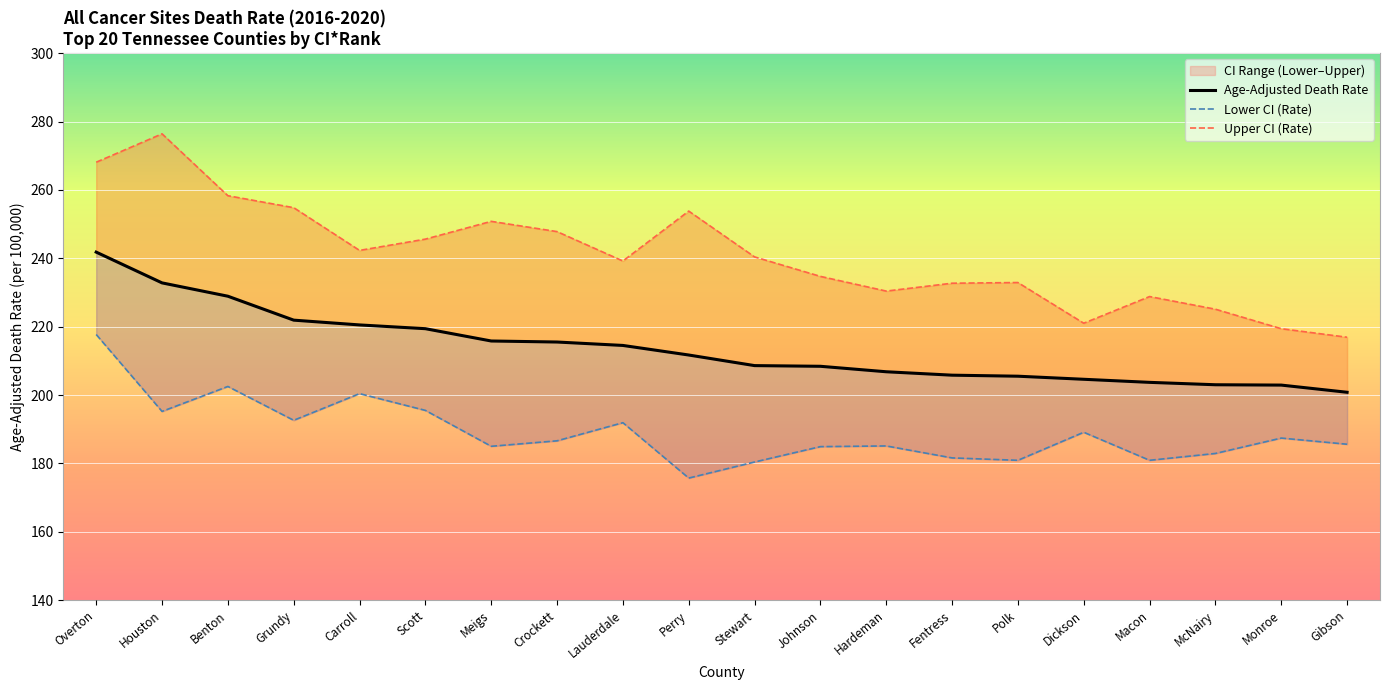

List the series in order of their overall mean, highest first.

Upper CI (Rate), Age-Adjusted Death Rate, Lower CI (Rate)